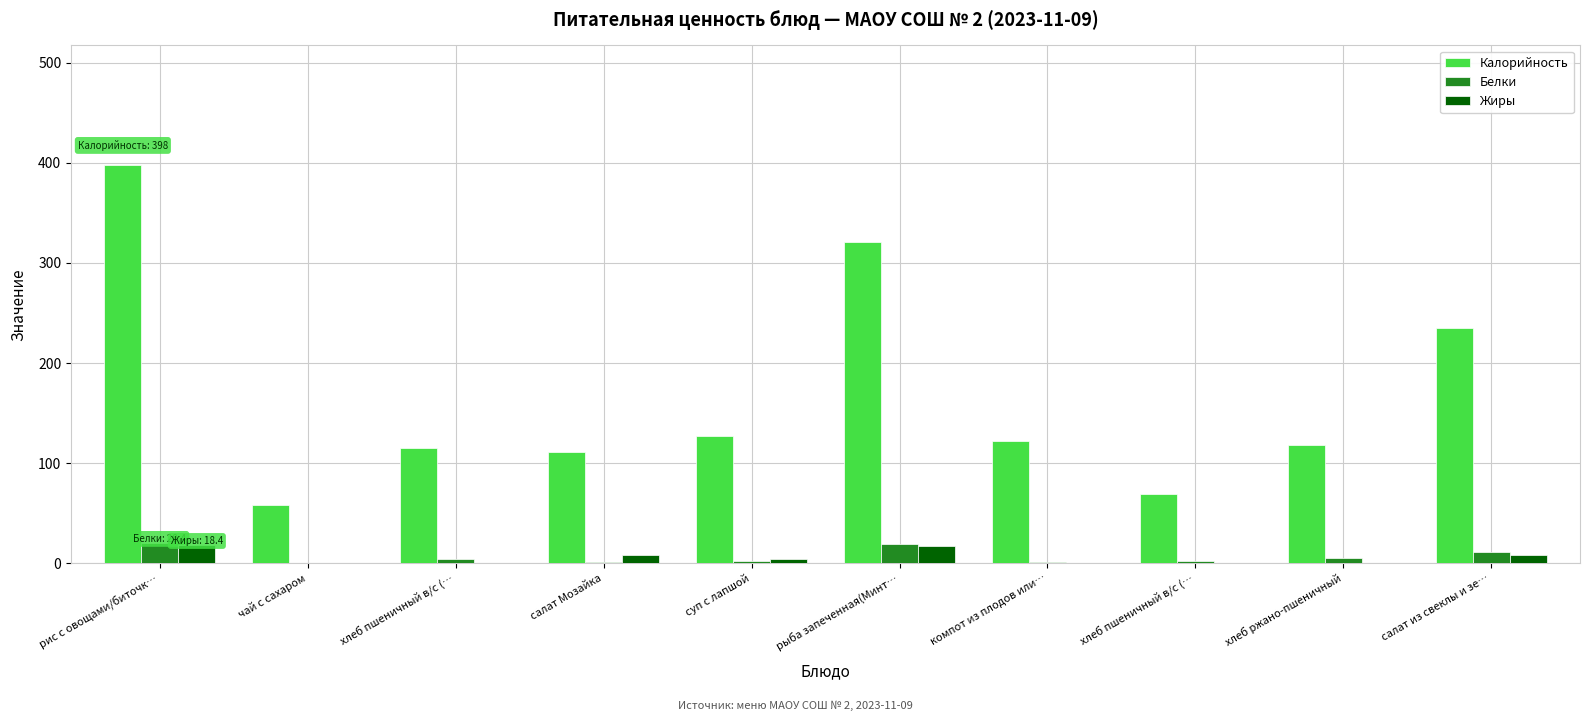

What is the difference between the maximum and minimum values in the Калорийность series?

340.0